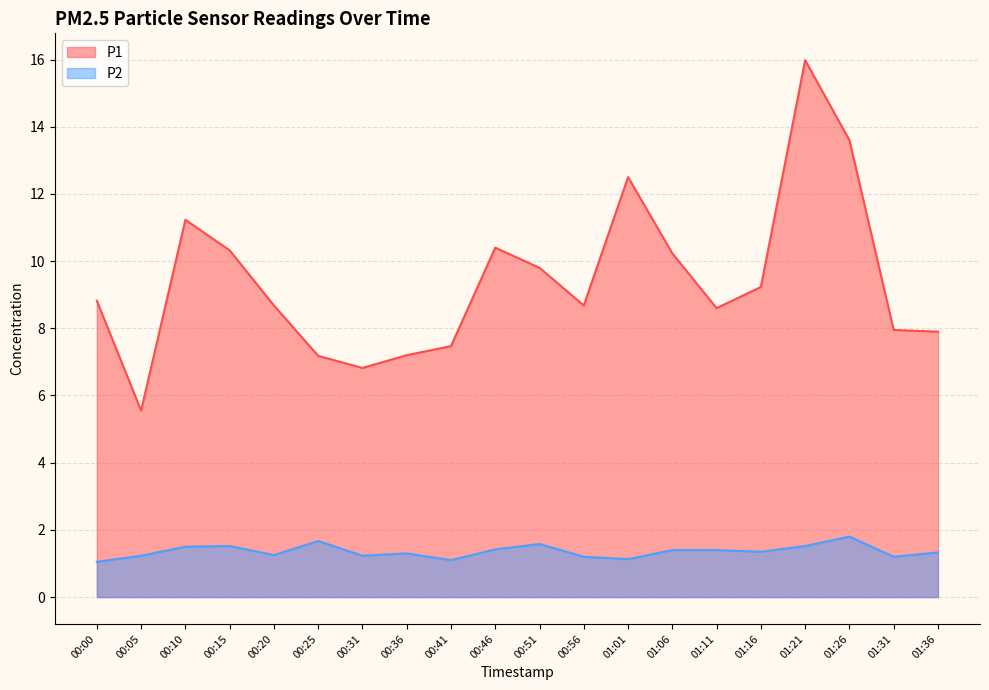

True or false: P2 has more than 2 points higher than both neighbors.

True